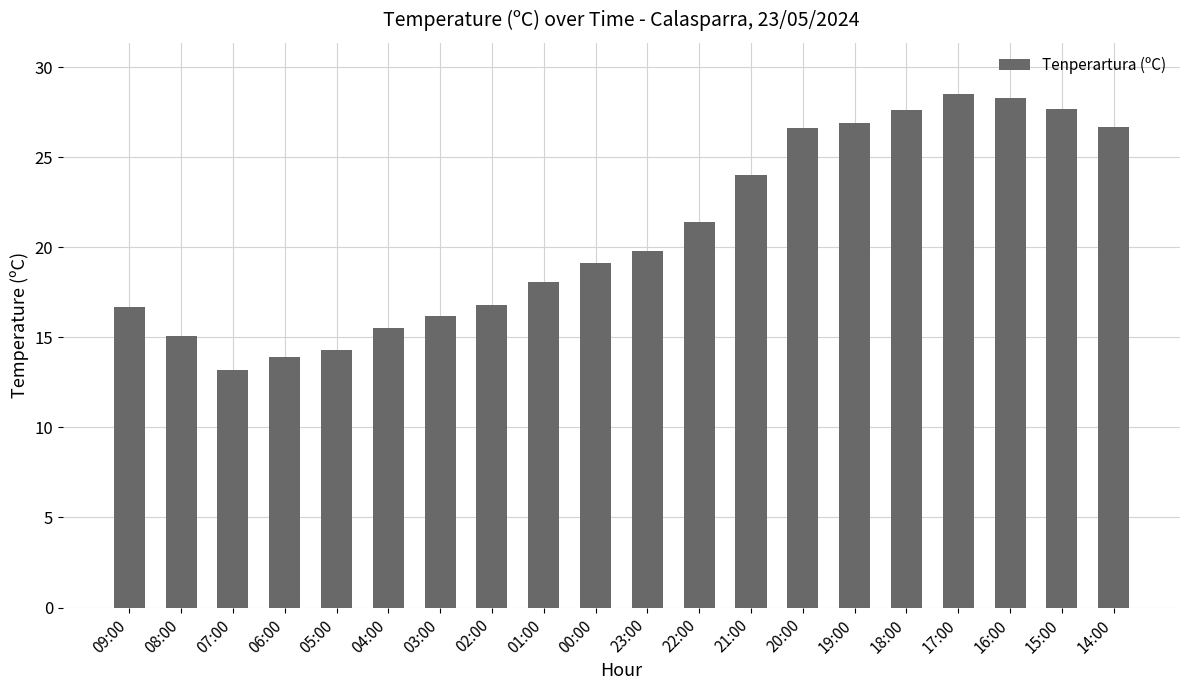

What is the change in value from 20:00 to 15:00?

+1.1